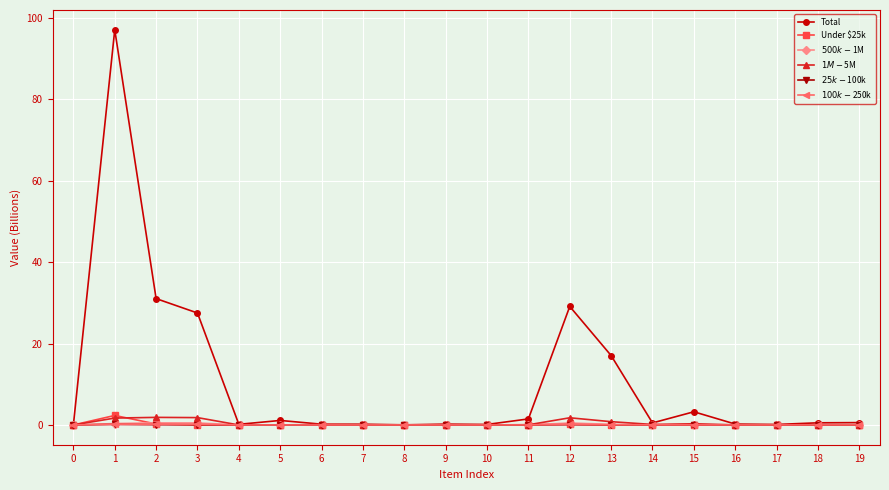

Where is the first local minimum for Total?

4